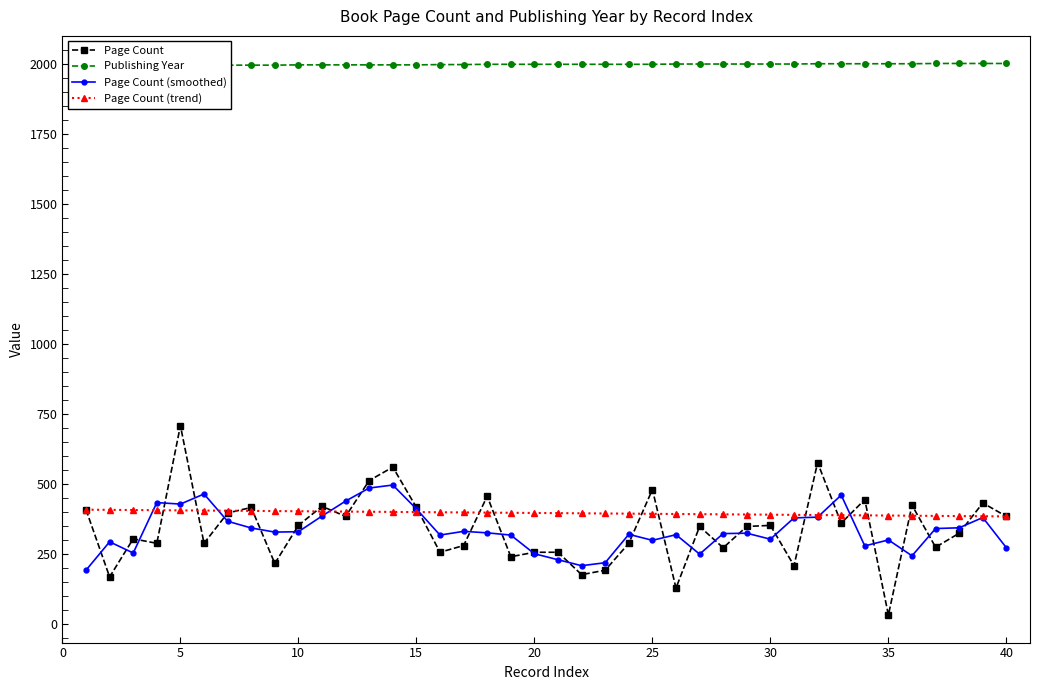

Is the value of Page Count (smoothed) at 40 greater than the value of Page Count (trend) at 25?

No